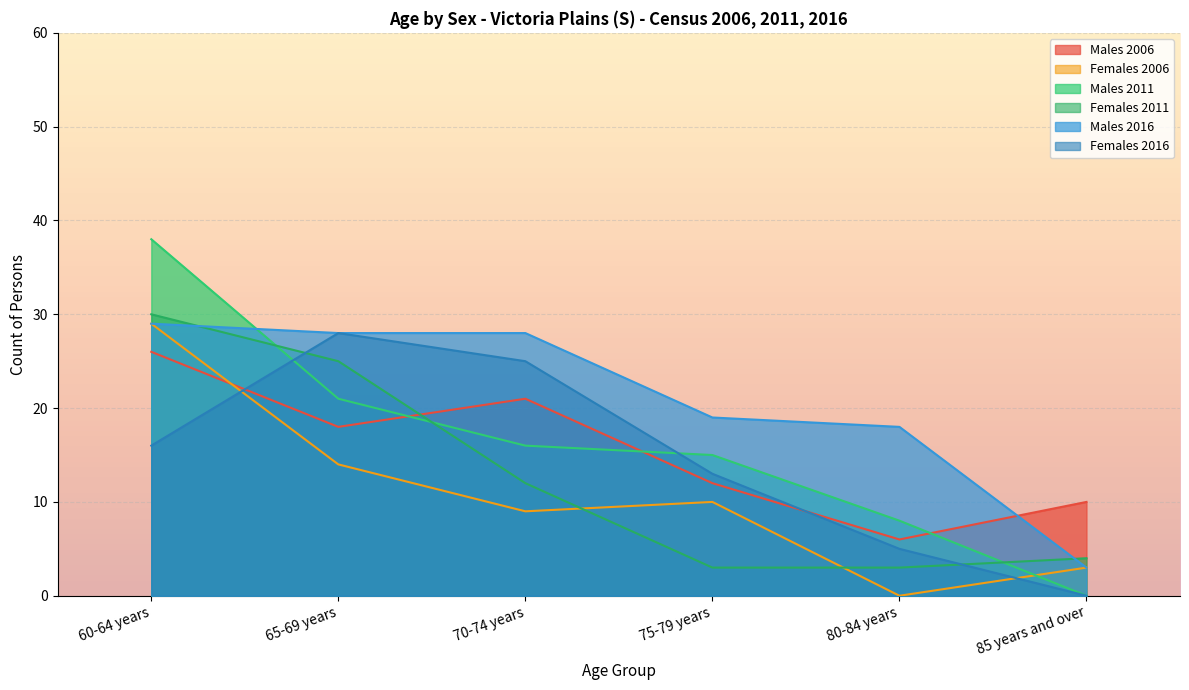

Is it true that Females 2016 equals 28 at 65-69 years?

True